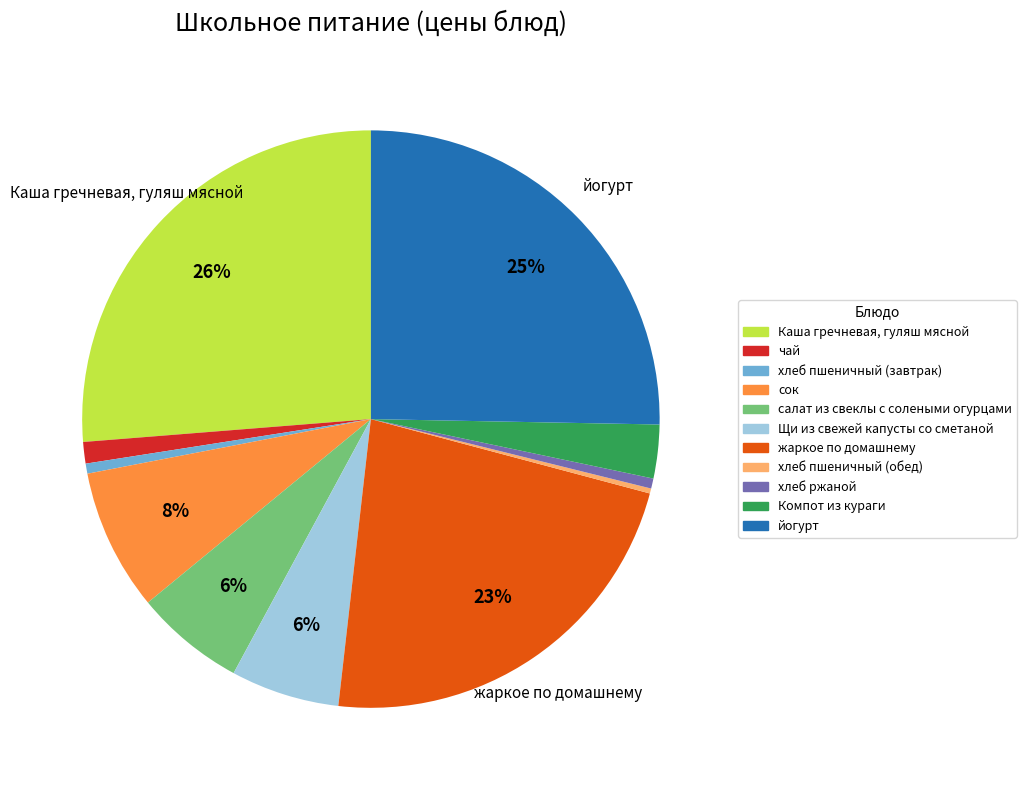

Is it true that сок is 8% of the pie?

True